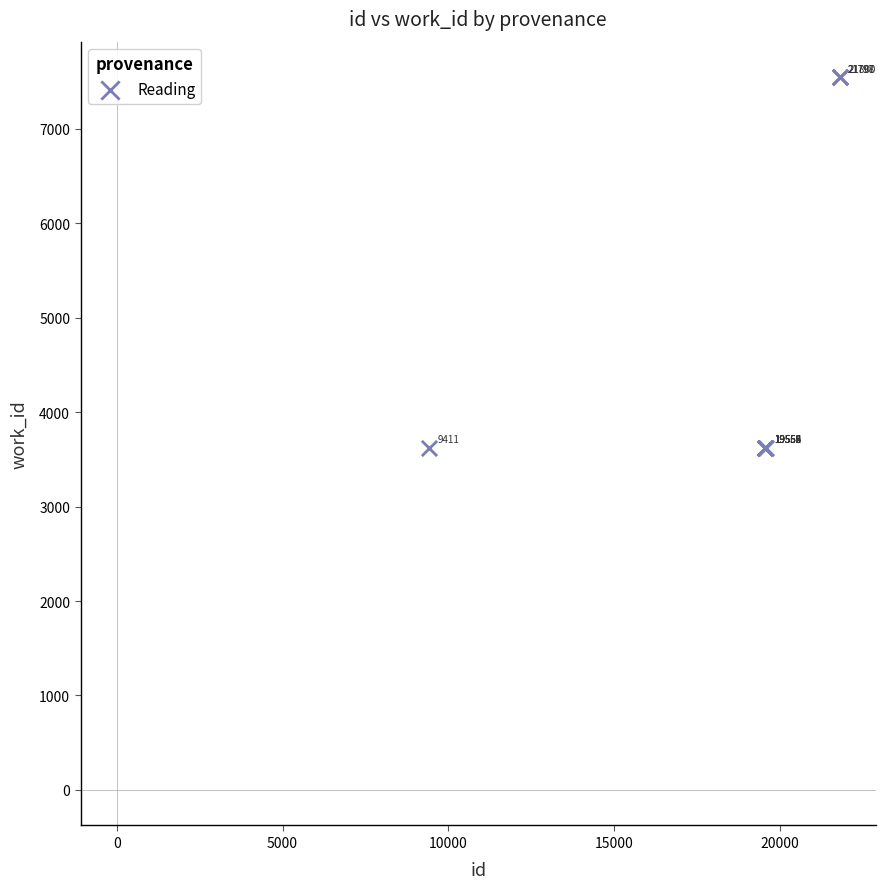

What Y value in the scatter plot is closest to 5585?

3623